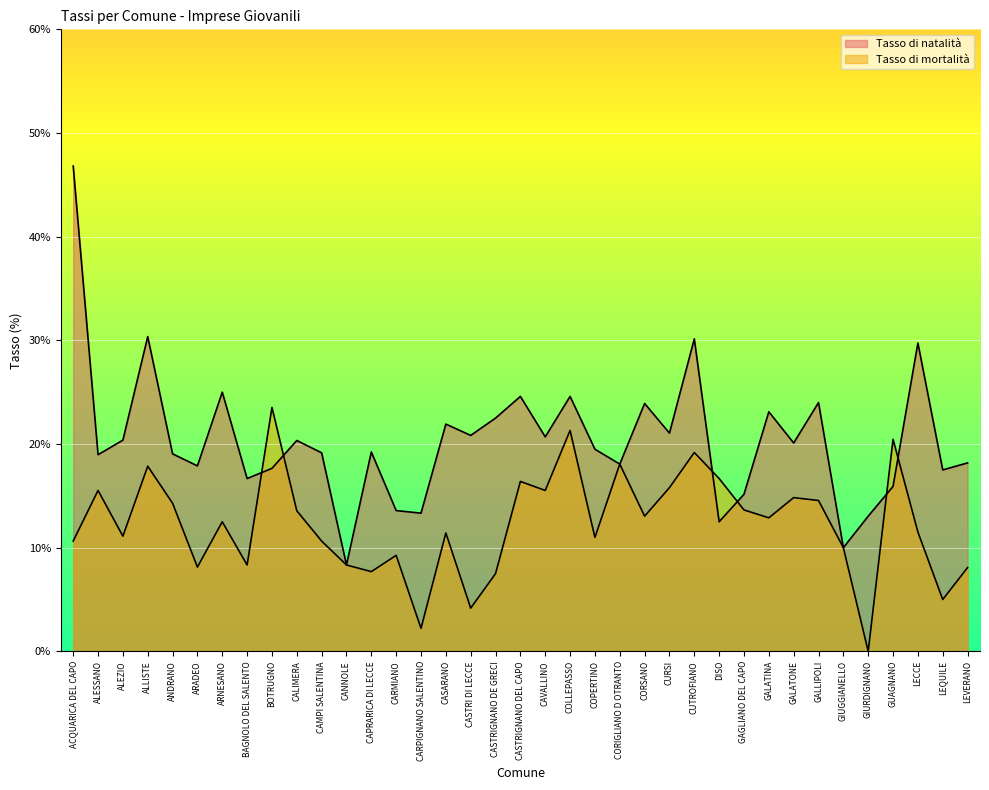

Which series has the largest range (max minus min)?

Tasso di natalità